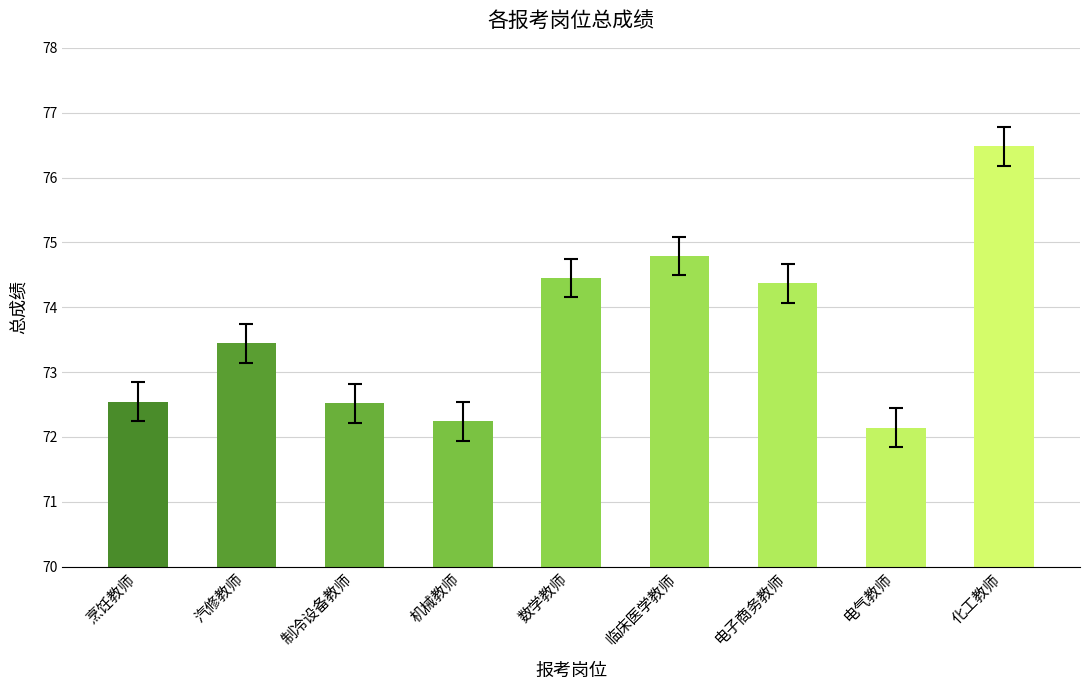

At which label does the data first exceed 73?

汽修教师